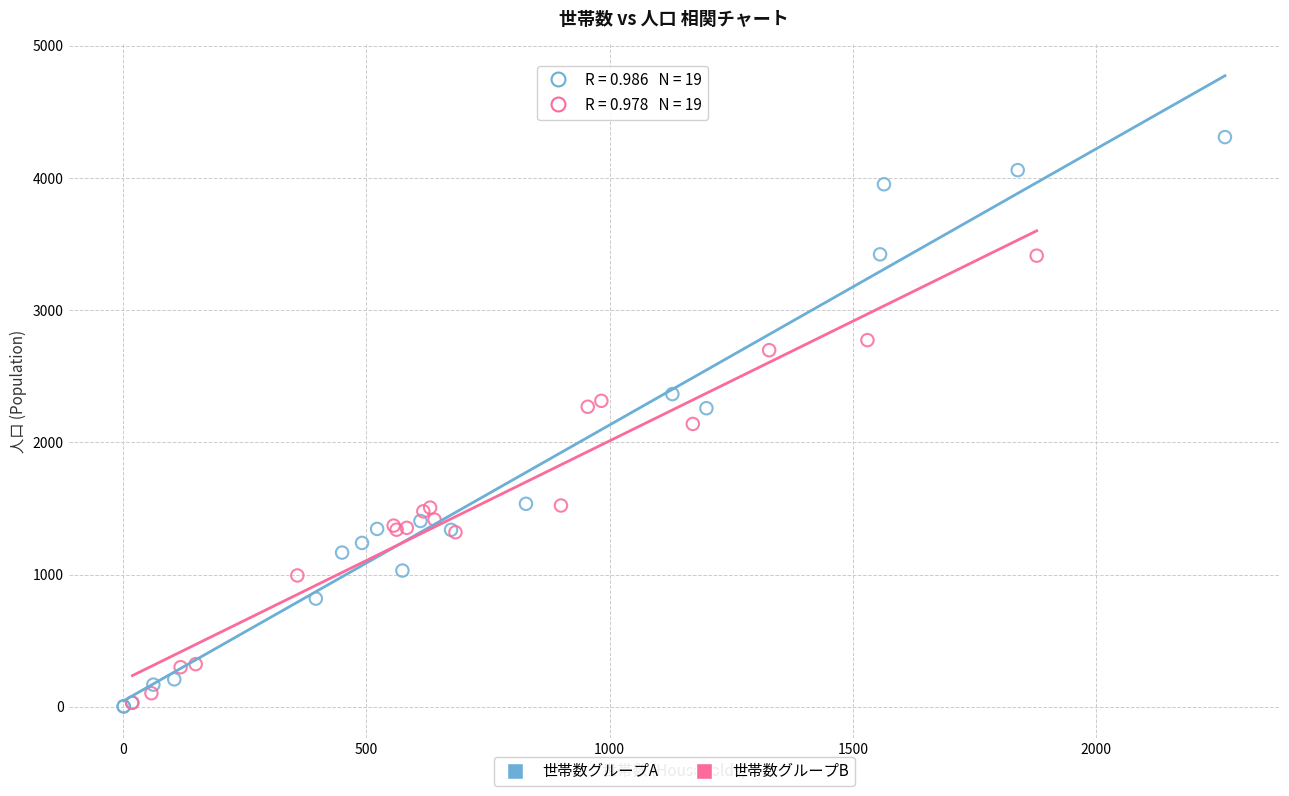

What are all the series names shown in the legend?

世帯数グループA, 世帯数グループB